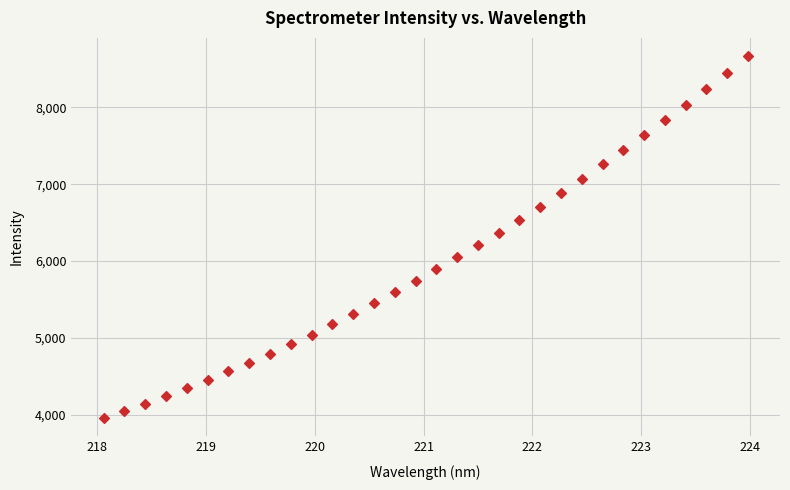

What is the range of X values (max minus min)?

5.9